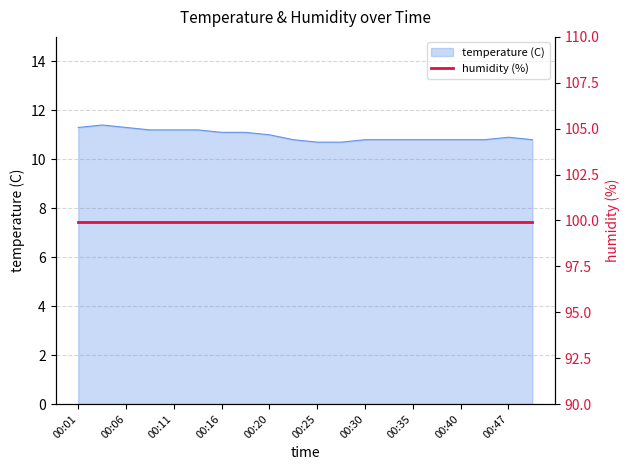

The value at 00:50 is 10.8. True or false?

True